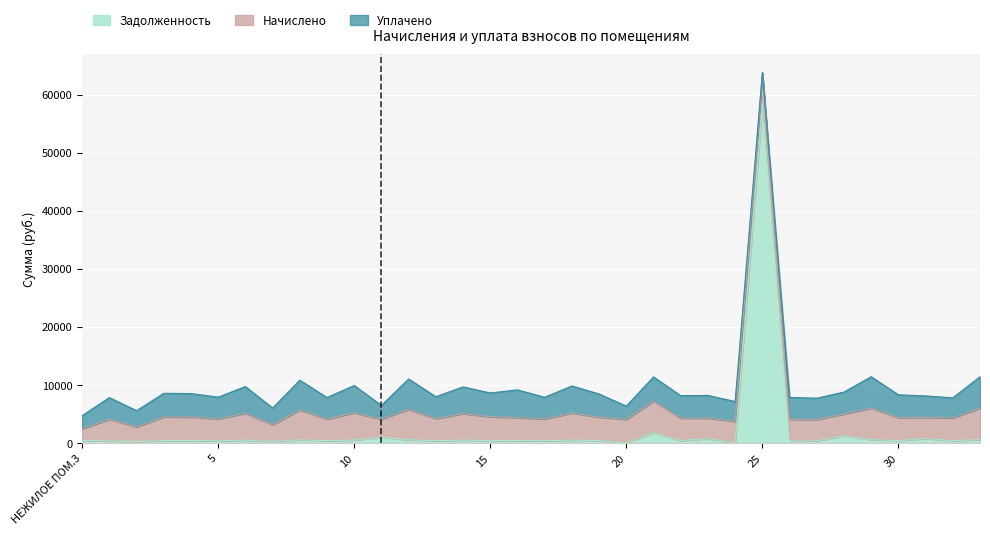

What position from the right is 3?

31